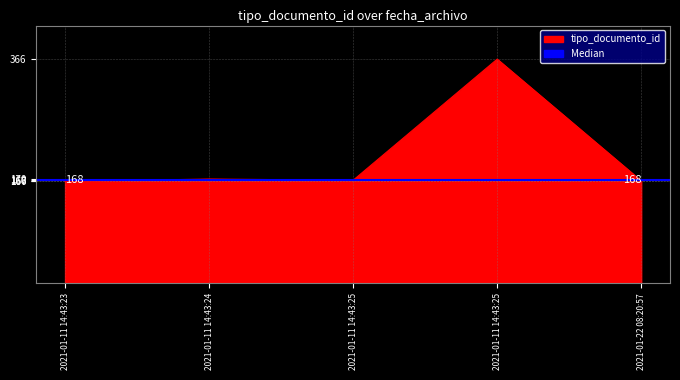

How many lines are shown in the chart?

1